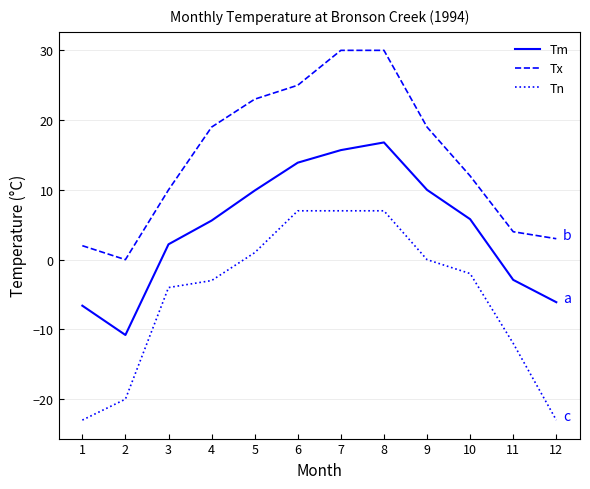

Rank the series at 6 from highest to lowest value.

Tx, Tm, Tn